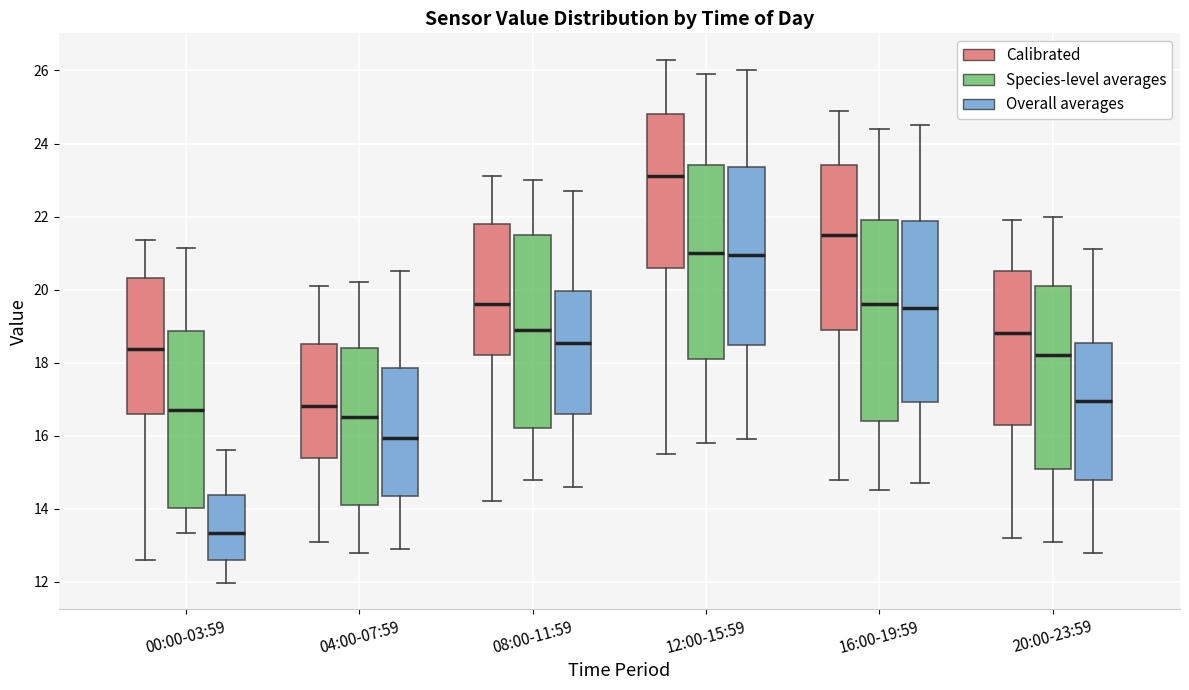

Reading left to right, read every box against the y-axis: the position of its median line, the range the box covers, and the ends of its whiskers. The values are not printed on the chart, so give them approximately, as read against the axis.

00:00-03:59 (Calibrated): median 18.4, box 16.6 to 20.4, whiskers 12.6 to 21.4
00:00-03:59 (Species-level averages): median 16.8, box 14.0 to 18.8, whiskers 13.4 to 21.2
00:00-03:59 (Overall averages): median 13.4, box 12.6 to 14.4, whiskers 12.0 to 15.6
04:00-07:59 (Calibrated): median 16.8, box 15.4 to 18.6, whiskers 13.2 to 20.2
04:00-07:59 (Species-level averages): median 16.6, box 14.2 to 18.4, whiskers 12.8 to 20.2
04:00-07:59 (Overall averages): median 16.0, box 14.4 to 17.8, whiskers 13.0 to 20.6
08:00-11:59 (Calibrated): median 19.6, box 18.2 to 21.8, whiskers 14.2 to 23.2
08:00-11:59 (Species-level averages): median 19.0, box 16.2 to 21.6, whiskers 14.8 to 23.0
08:00-11:59 (Overall averages): median 18.6, box 16.6 to 20.0, whiskers 14.6 to 22.8
12:00-15:59 (Calibrated): median 23.2, box 20.6 to 24.8, whiskers 15.6 to 26.4
12:00-15:59 (Species-level averages): median 21.0, box 18.2 to 23.4, whiskers 15.8 to 26.0
12:00-15:59 (Overall averages): median 21.0, box 18.4 to 23.4, whiskers 16.0 to 26.0
16:00-19:59 (Calibrated): median 21.6, box 19.0 to 23.4, whiskers 14.8 to 25.0
16:00-19:59 (Species-level averages): median 19.6, box 16.4 to 22.0, whiskers 14.6 to 24.4
16:00-19:59 (Overall averages): median 19.6, box 17.0 to 21.8, whiskers 14.8 to 24.6
20:00-23:59 (Calibrated): median 18.8, box 16.4 to 20.6, whiskers 13.2 to 22.0
20:00-23:59 (Species-level averages): median 18.2, box 15.2 to 20.2, whiskers 13.2 to 22.0
20:00-23:59 (Overall averages): median 17.0, box 14.8 to 18.6, whiskers 12.8 to 21.2